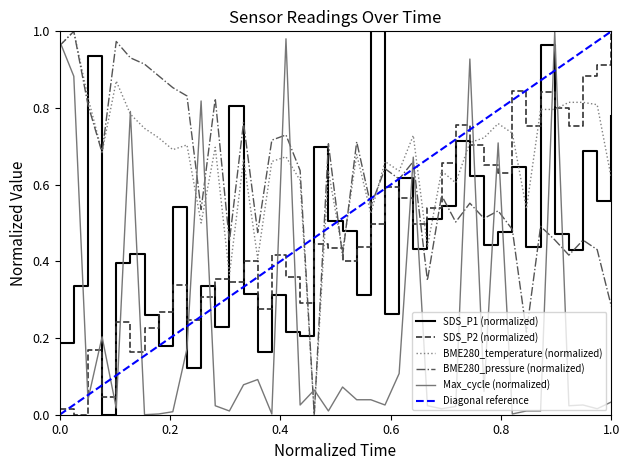

At 01:30, list the series in order from smallest to largest.

Max_cycle, BME280_pressure, SDS_P1, SDS_P2, BME280_temperature